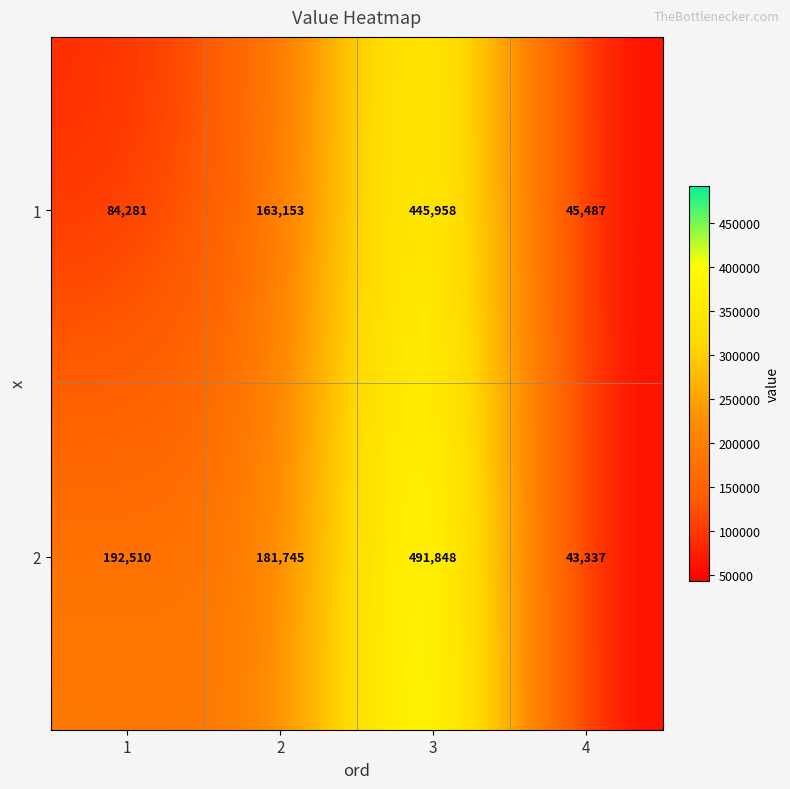

The value of 2 at 1 is 192510. True or false?

True